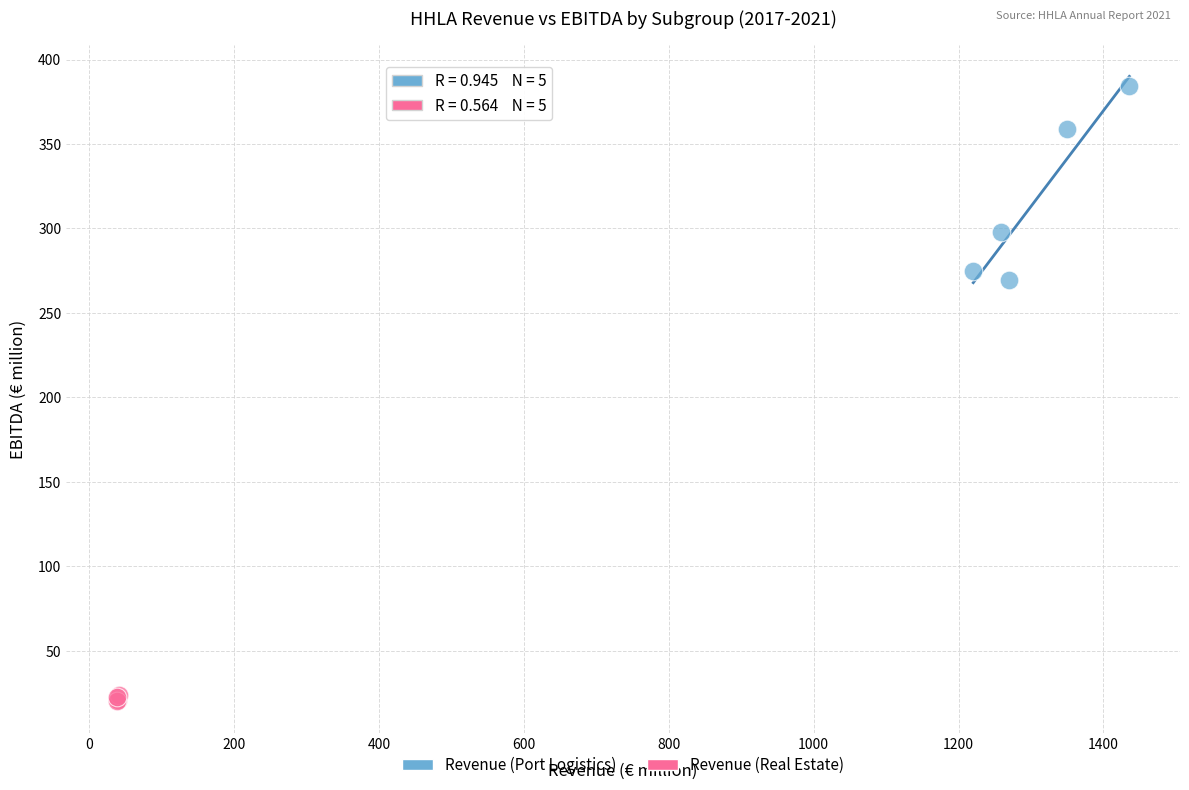

Which series contains the highest Y value?

Revenue (Port Logistics)